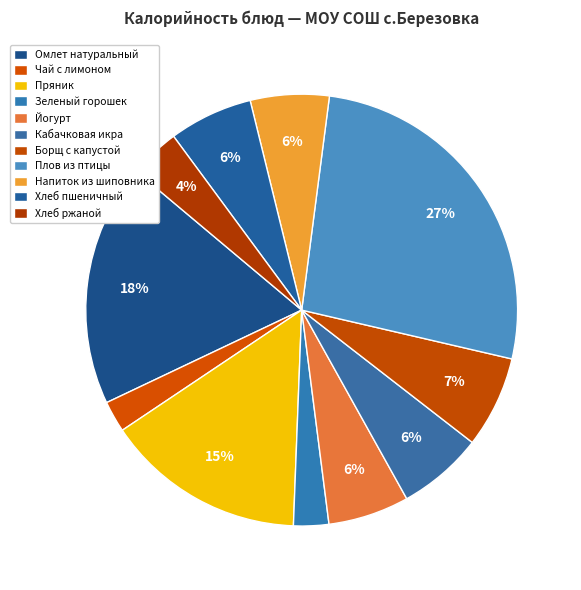

What percentage is NOT represented by Напиток из шиповника?

94.1%